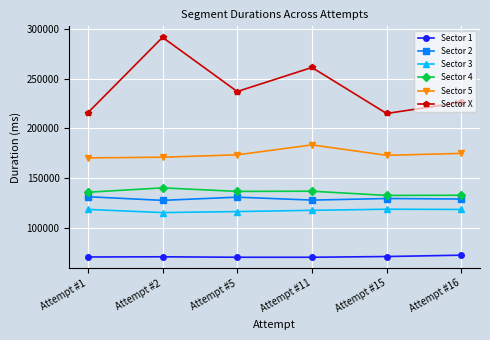

What is the value of the Sector X point at the 1st from the left?

215799